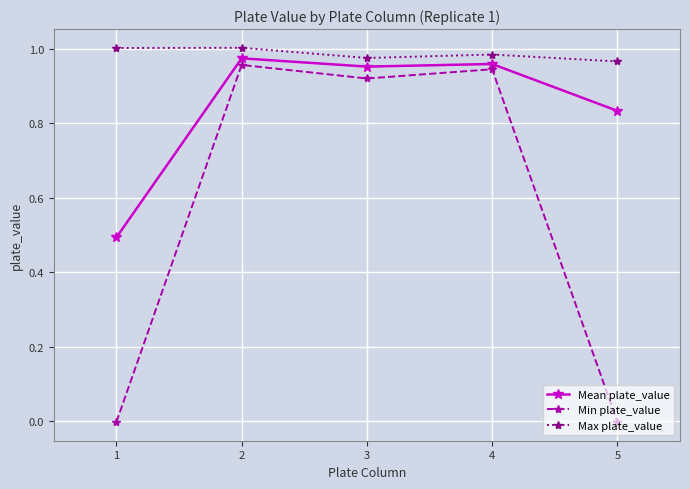

Is it true that Mean plate_value equals 1.2 at 5?

False